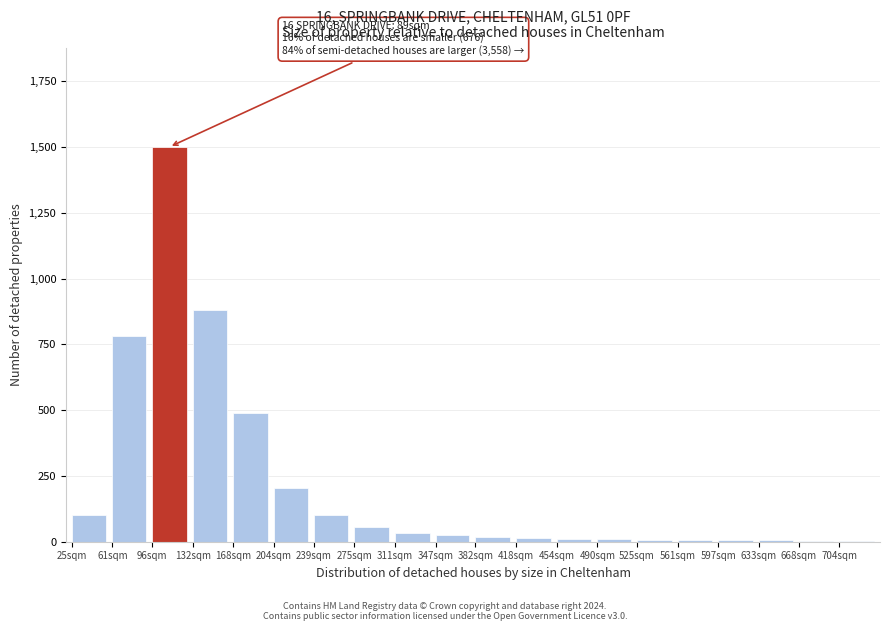

What is the change in value from 204sqm to 239sqm?

-105